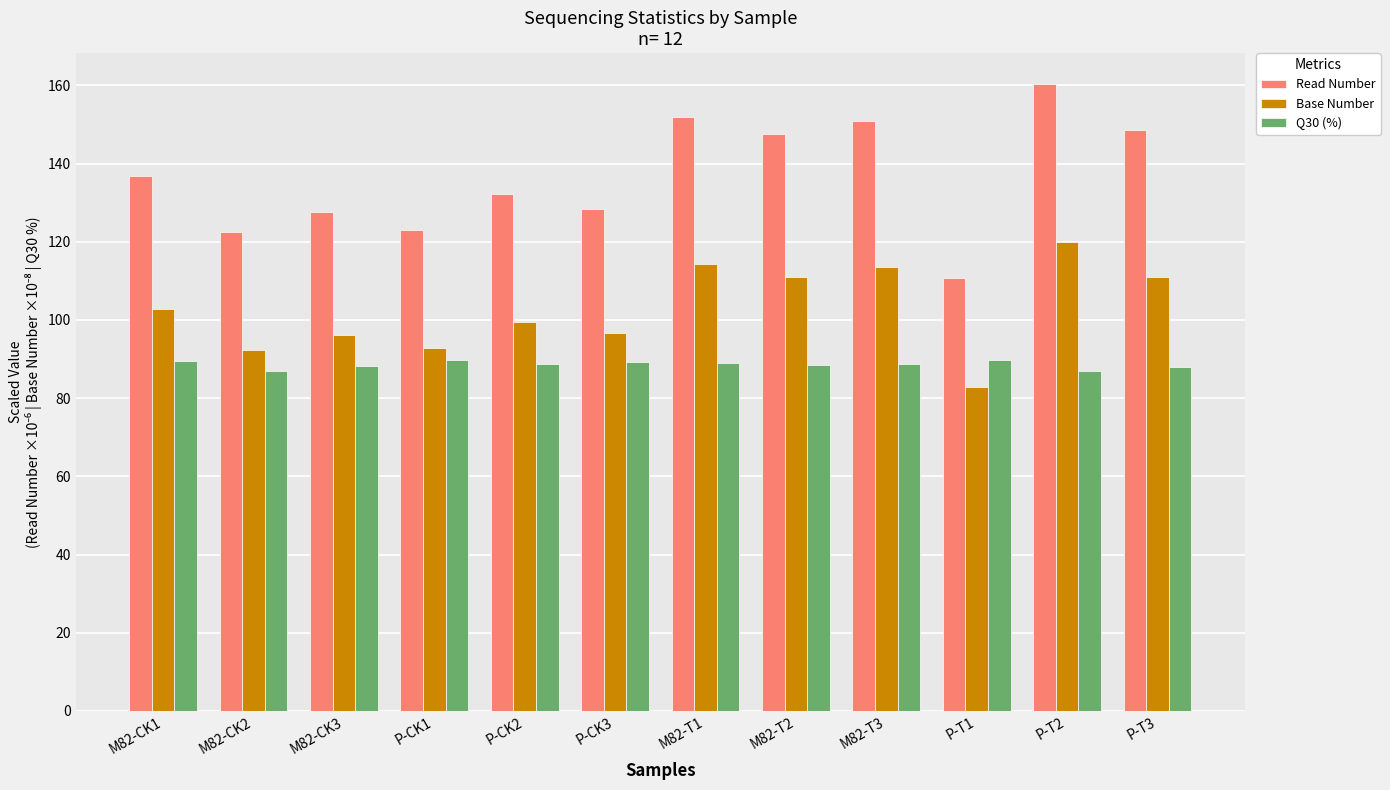

What is the difference between the maximum and second lowest values in the Base Number series?

27.5